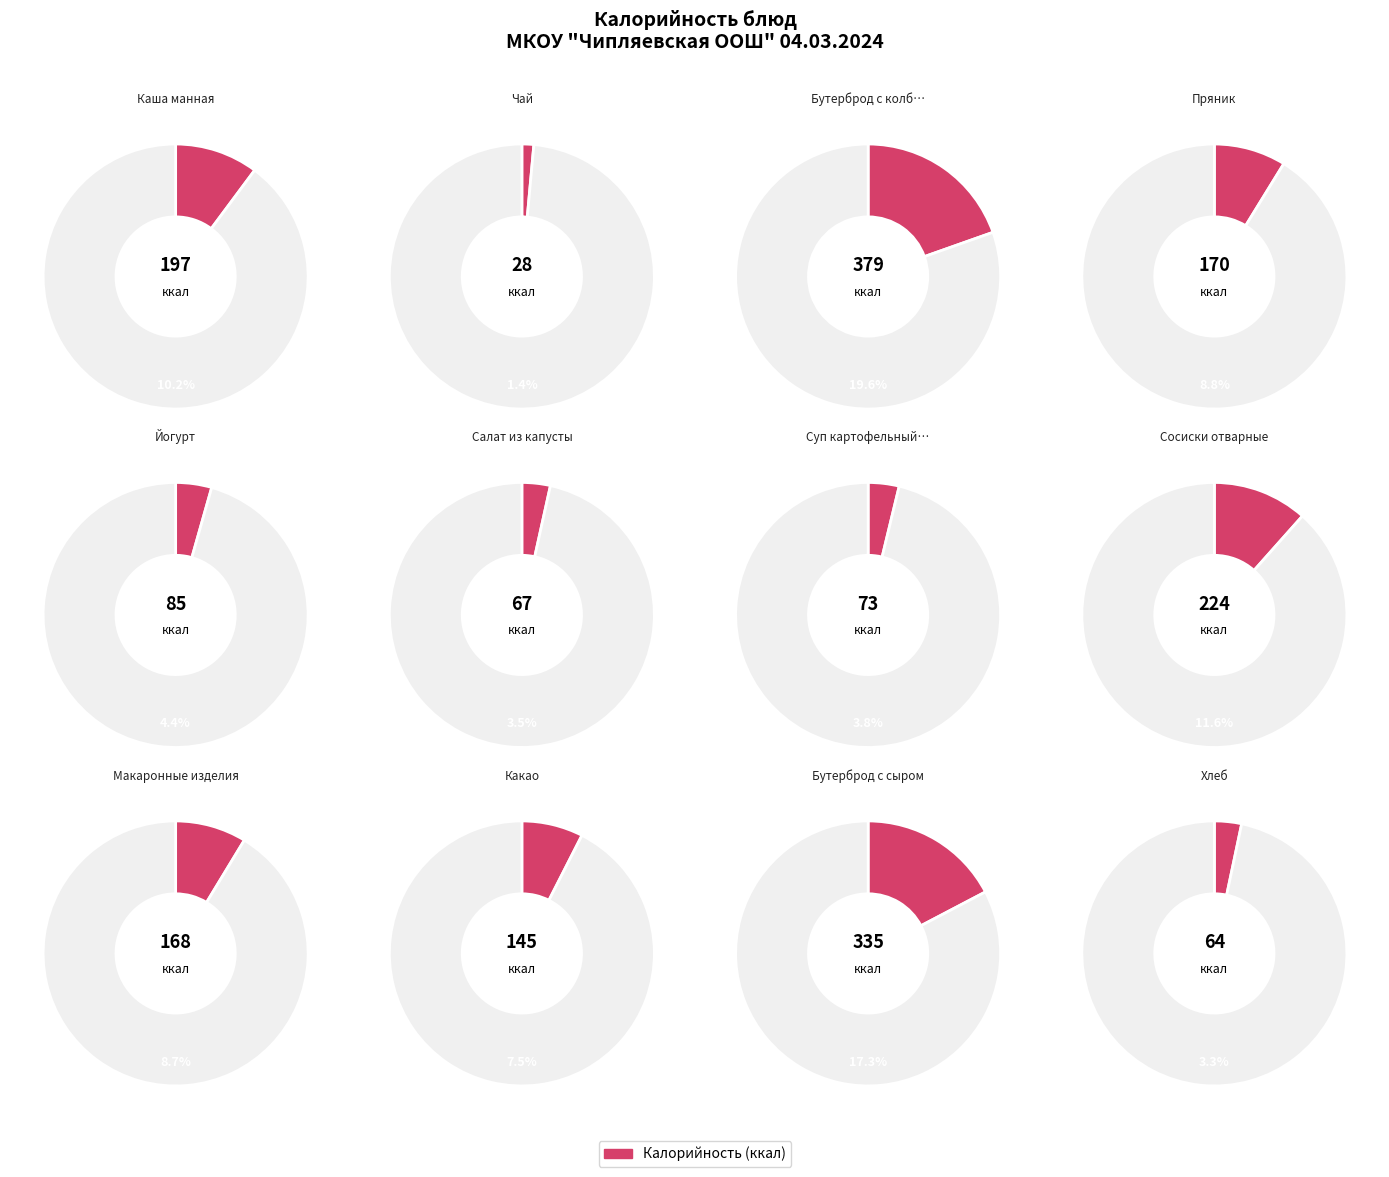

To the nearest percent, what is the difference between the Сосиски отварные and Каша манная slice percentages?

1%